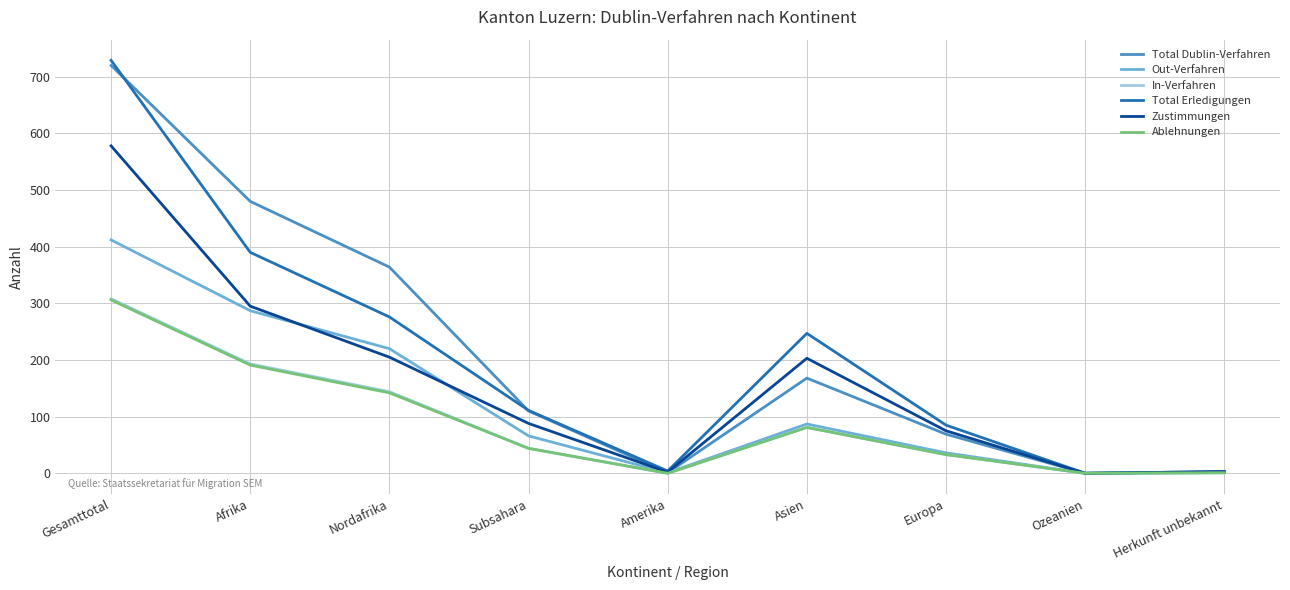

Where is the first local minimum for Total Erledigungen?

Amerika